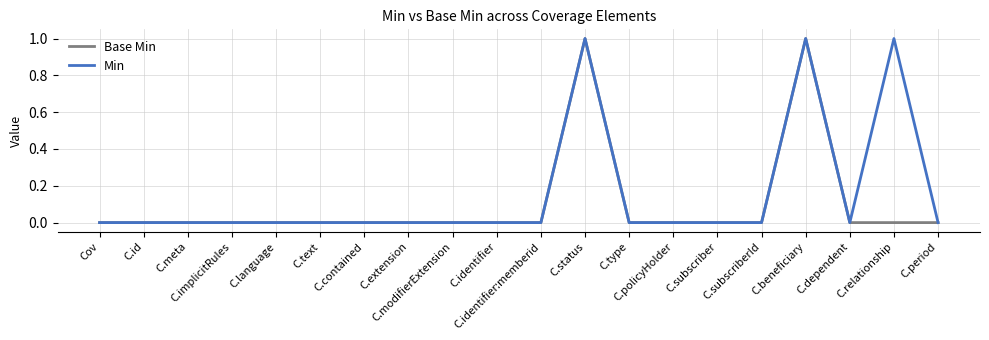

List the series in order of their overall mean, lowest first.

Base Min, Min